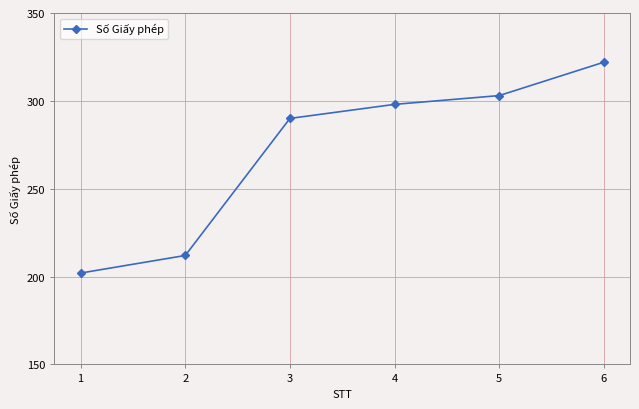

Approximately how many times larger is the value at 1 compared to 2?

1.0